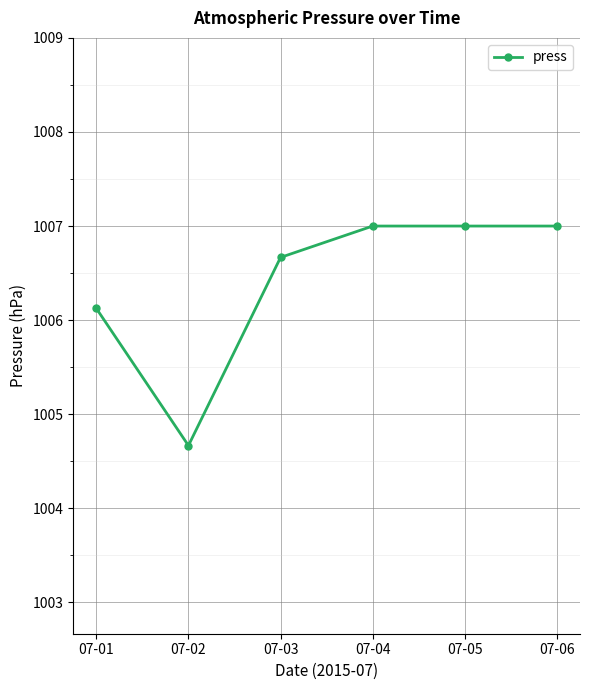

Approximately how many times larger is the value at 07-01 compared to 07-03?

1.0